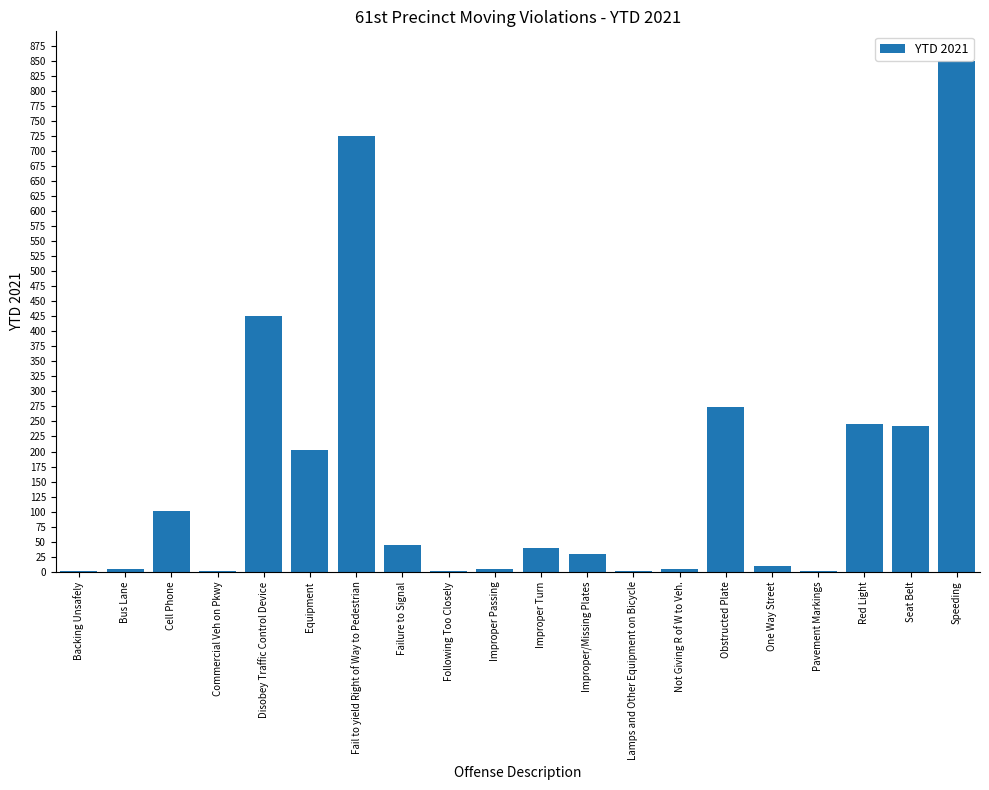

How many distinct data groups are displayed?

1